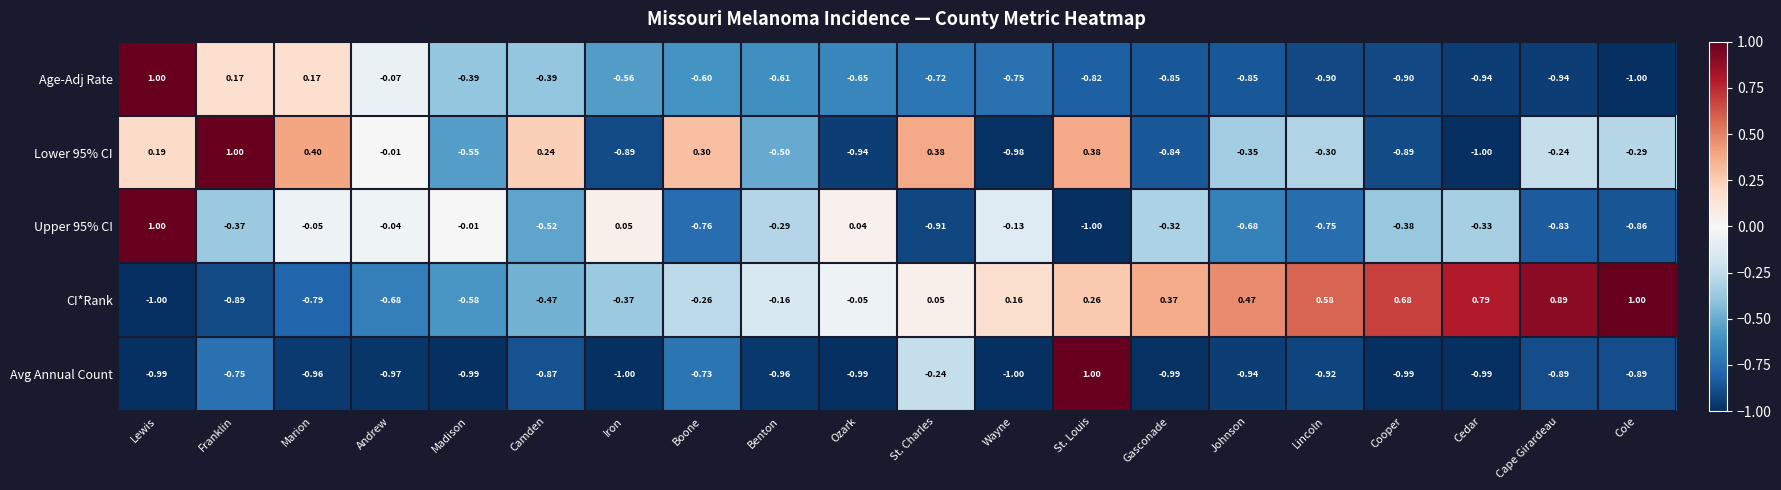

Is the value of CI*Rank at Johnson greater than the value of Avg Annual Count at Cooper?

Yes